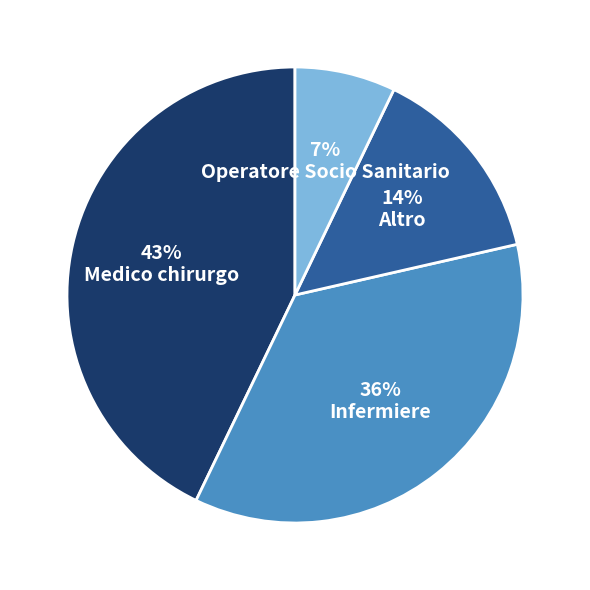

What is the smallest slice in the pie chart?

Operatore Socio Sanitario